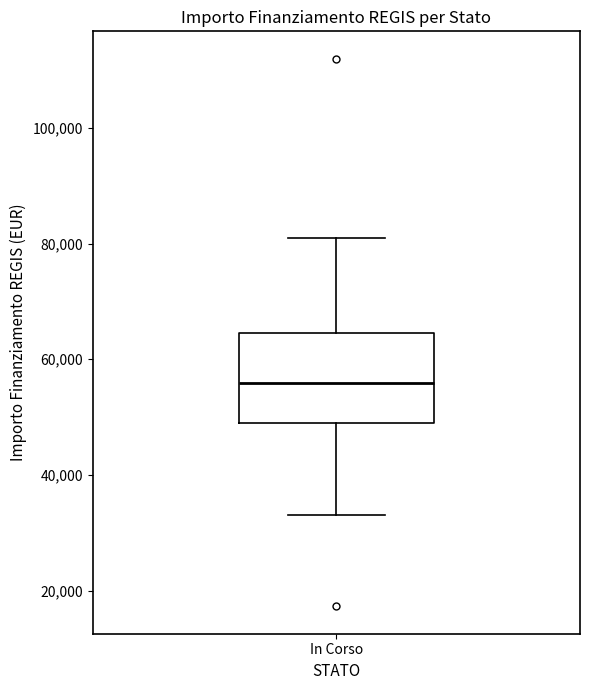

Read this box plot against the y-axis: the position of the median line, the range covered by the box, and the ends of both whiskers. The values are not printed on the chart, so give them approximately, as read against the axis.

median 56000, box 50000 to 64000, whiskers 32000 to 80000